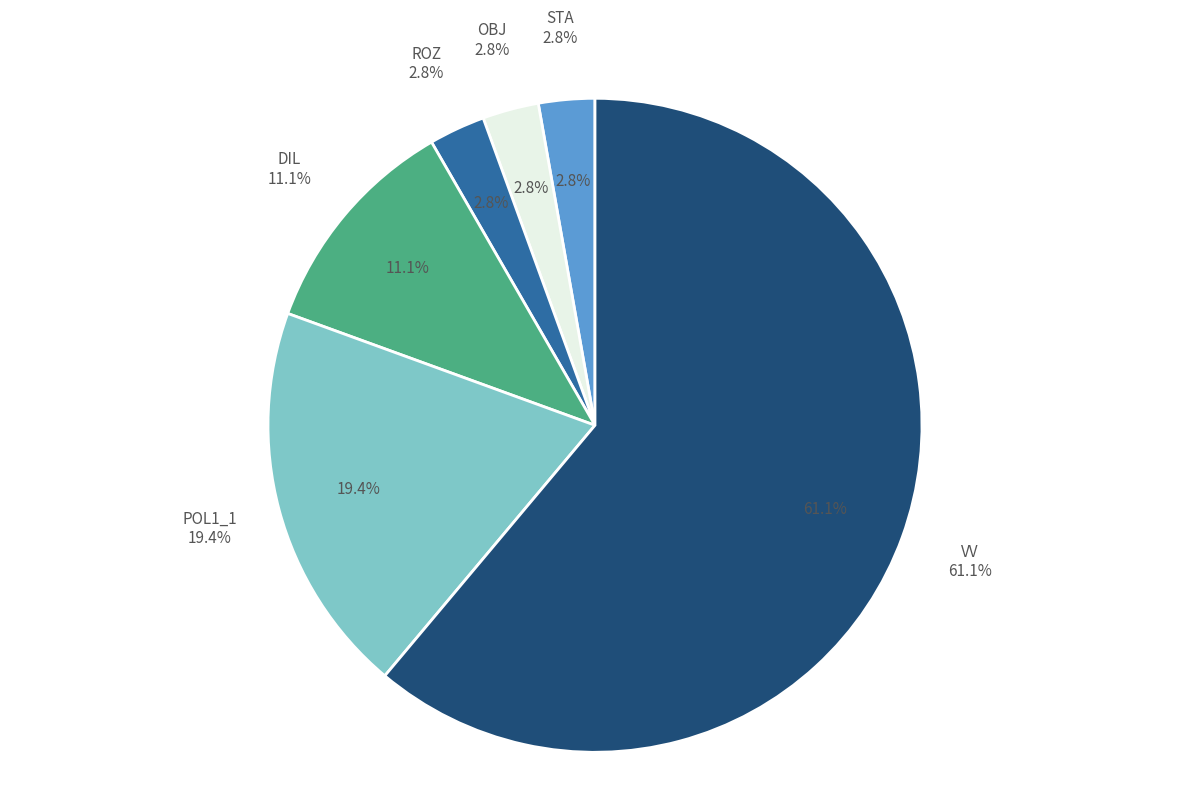

Count the number of slices in the pie.

6